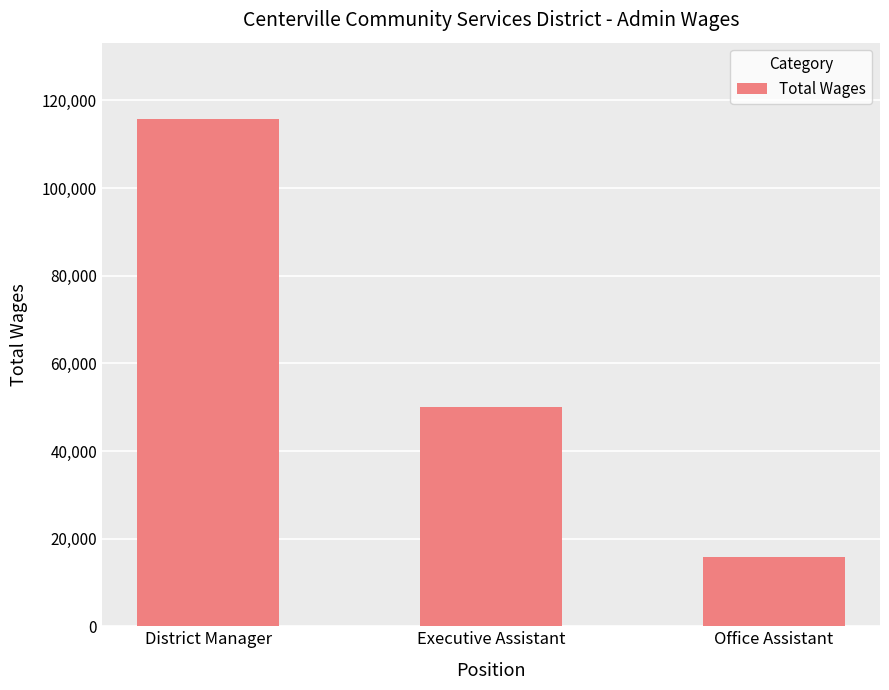

How many data points are less than 50046?

1